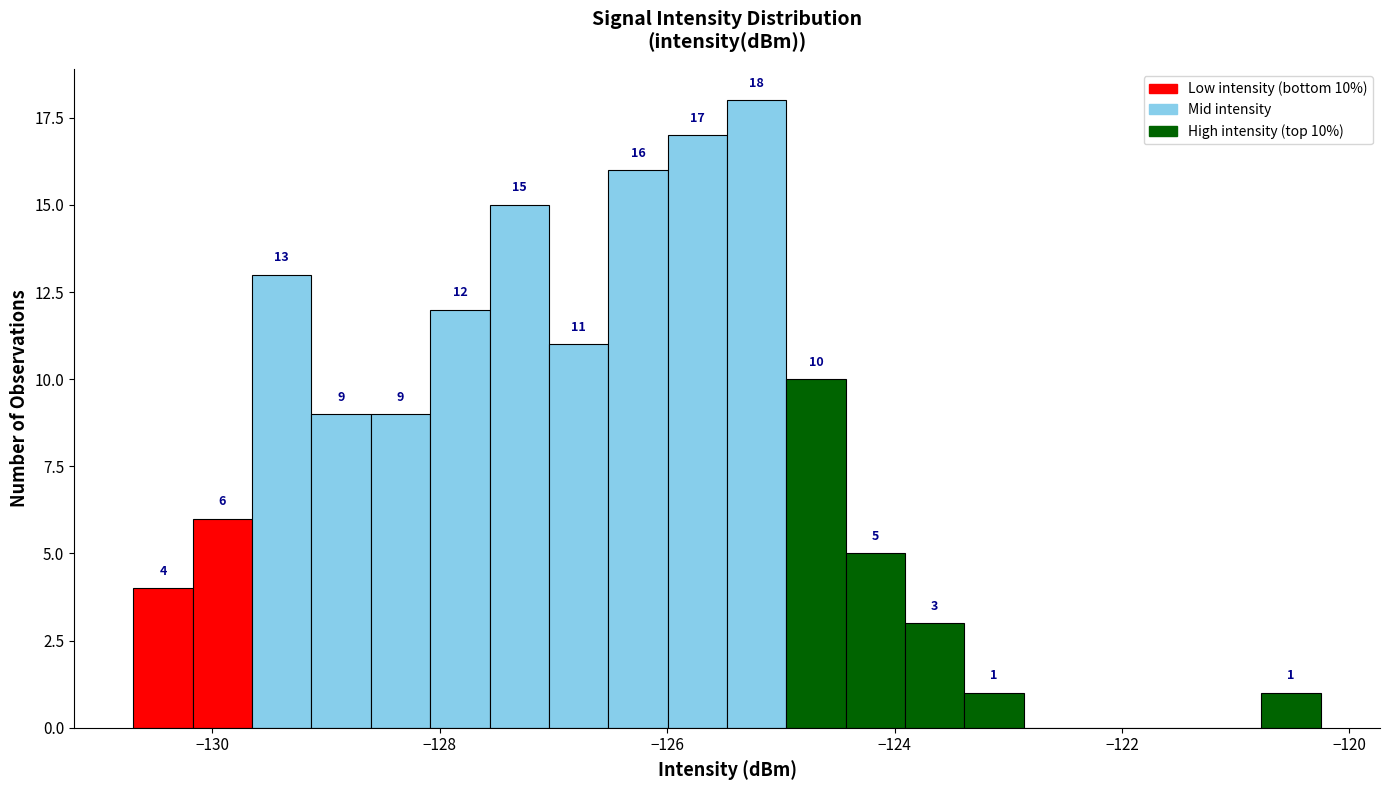

Around what value on the x-axis is the tallest bar? Give the approximate position of its centre, as read against the axis.

-125.2